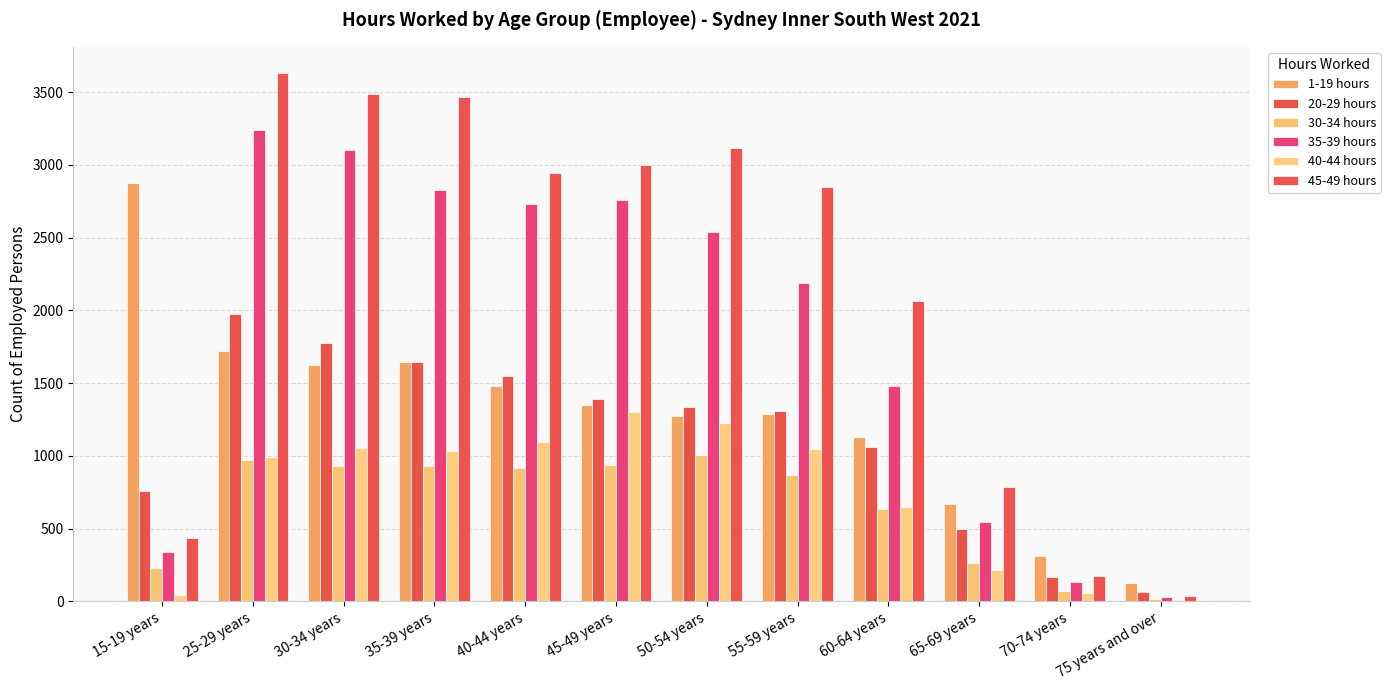

What is the total value across all series at 50-54 years?

10498